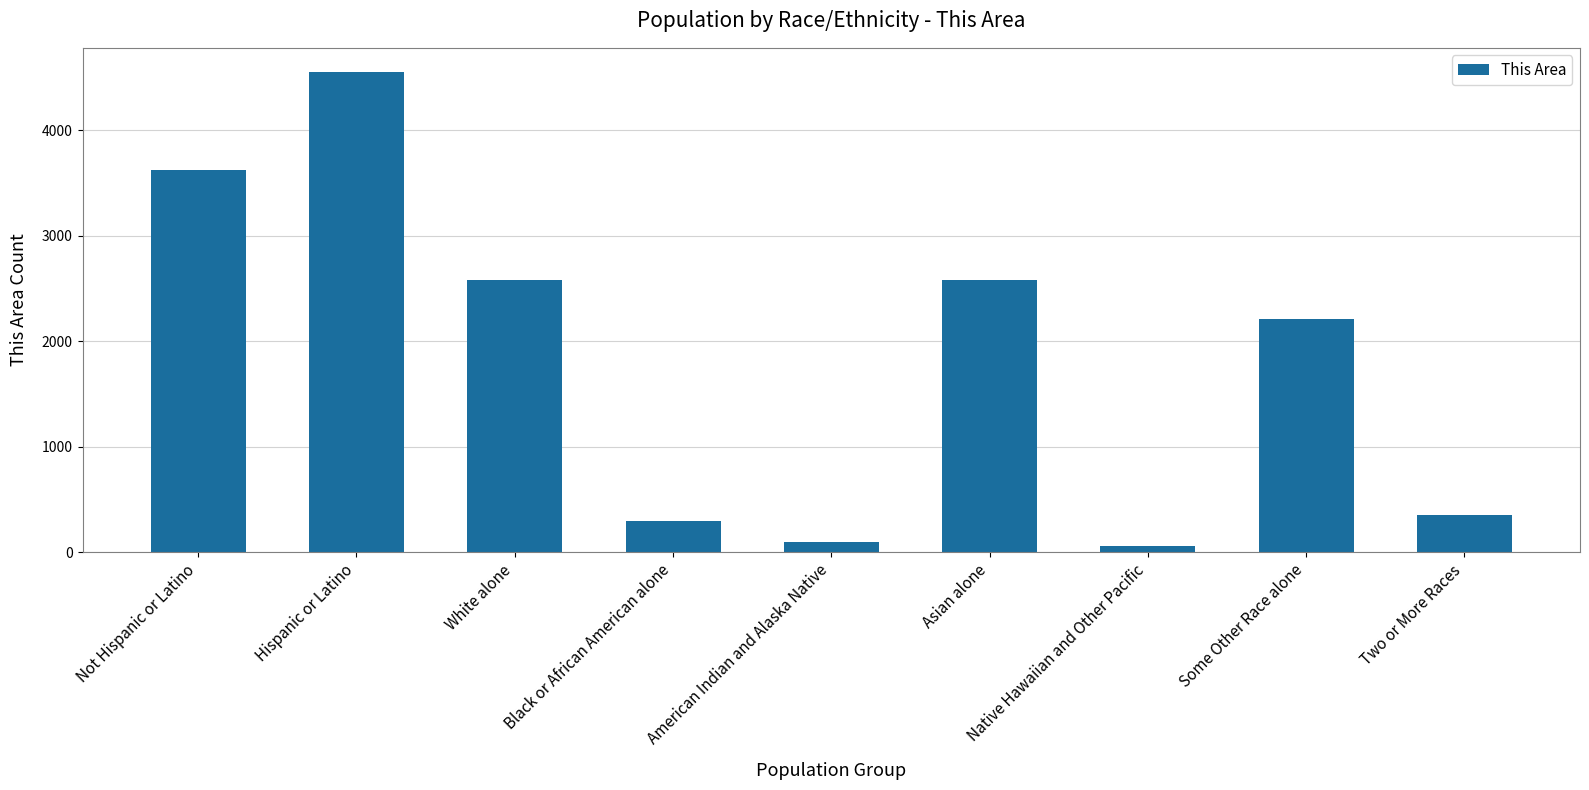

What is the label of the 6th bar from the right?

Black or African American alone